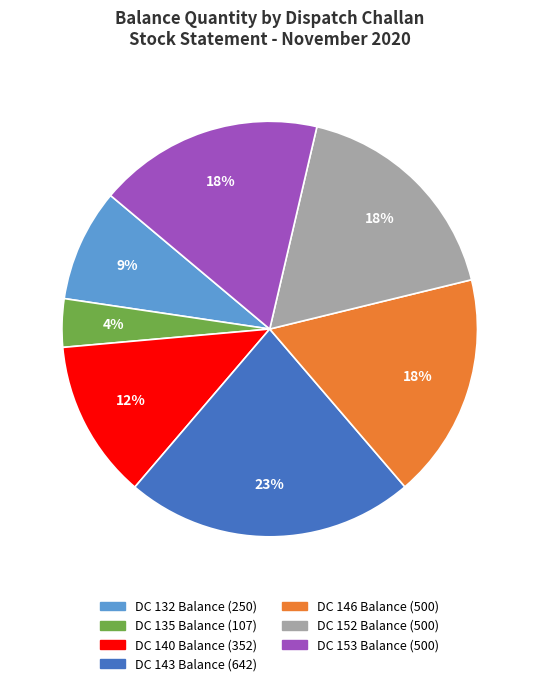

To the nearest percent, what is the average slice percentage?

14%